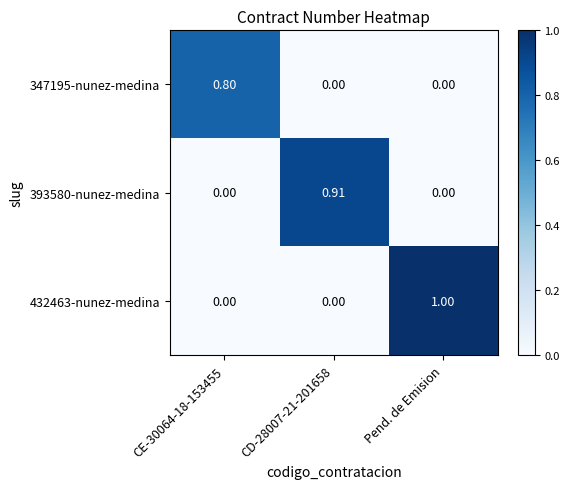

How many data points in 432463-nunez-medina are above 0?

1